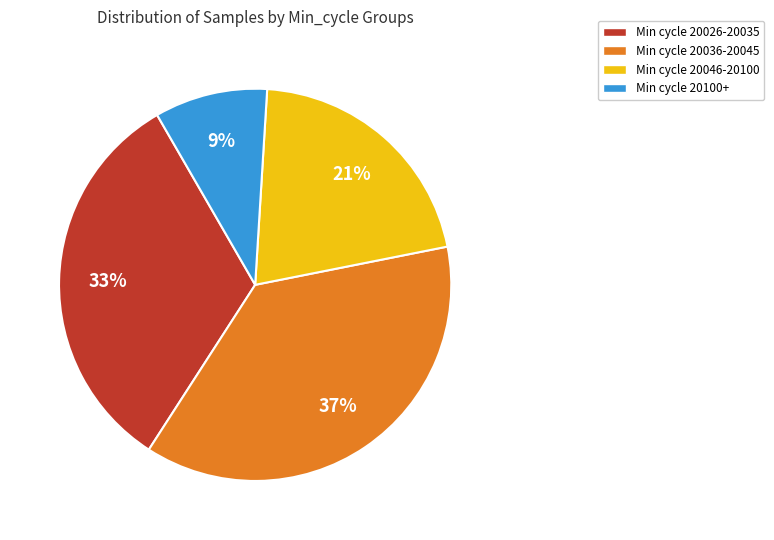

Does any single category account for the majority?

No